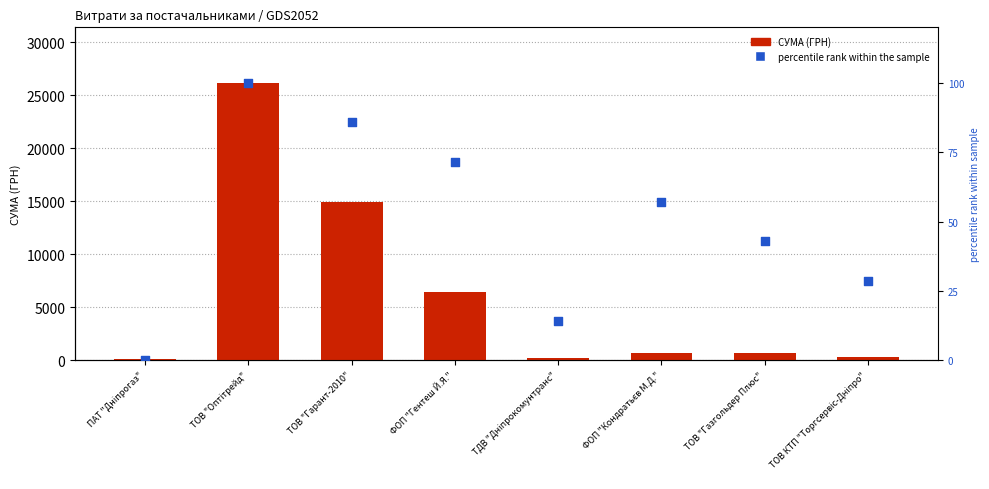

Which series reaches the maximum Y coordinate?

СУМА (ГРН)